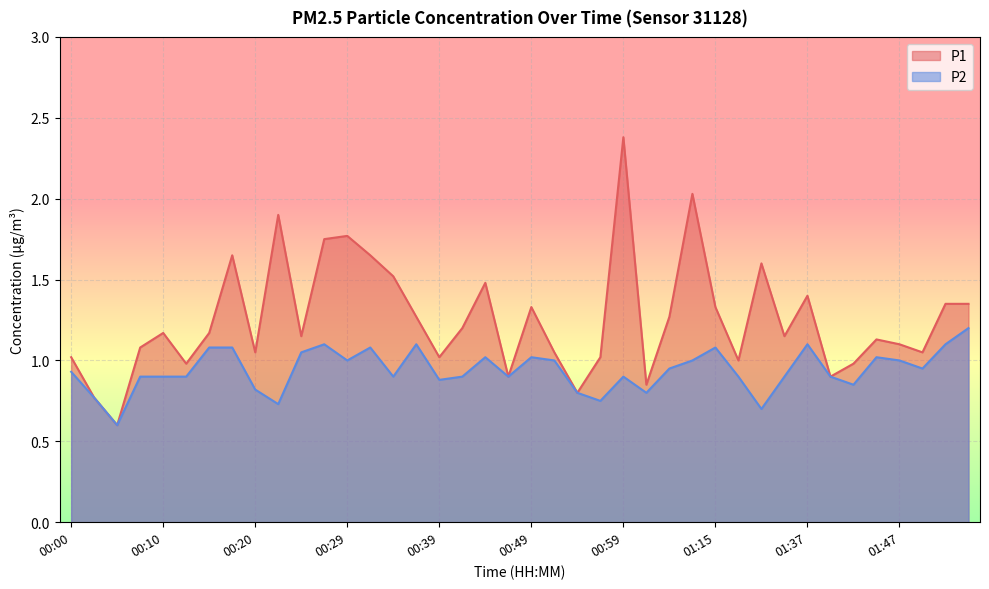

Which label corresponds to the largest value in the chart?

00:59